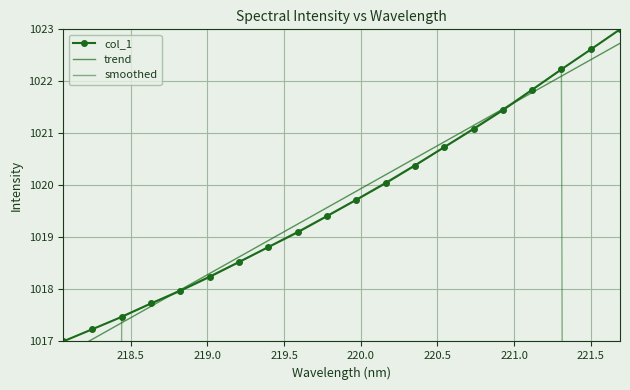

What is the greatest value displayed?

1023.0